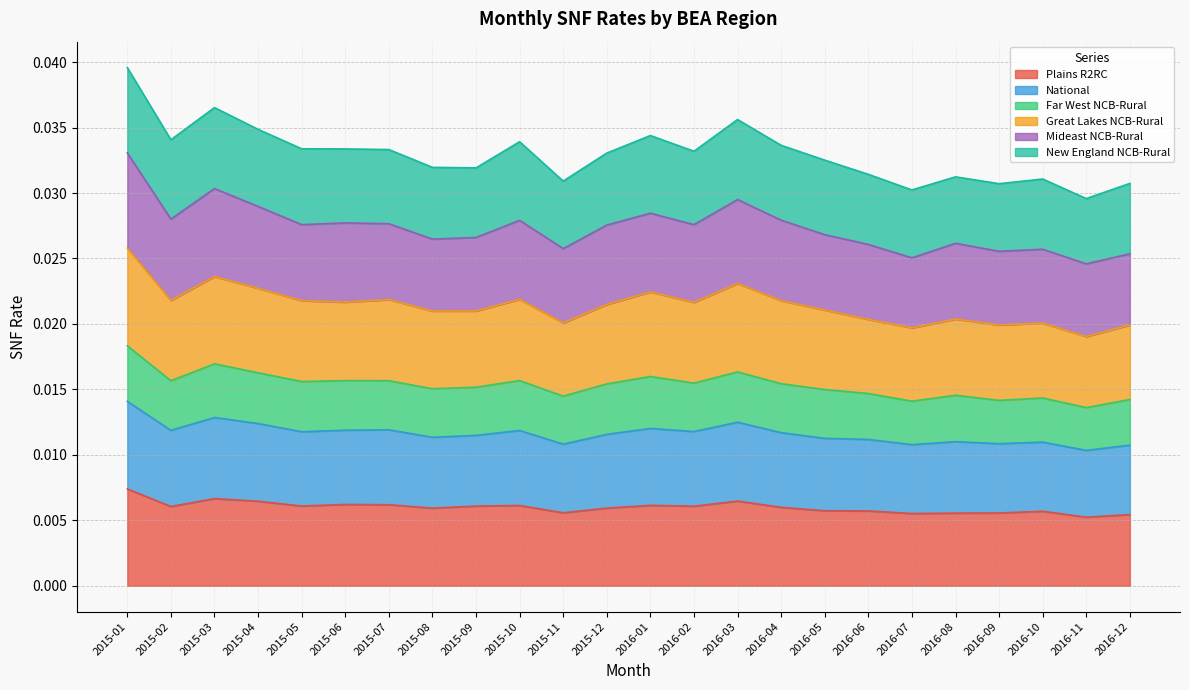

How many interior local valleys does the Plains R2RC series have?

7